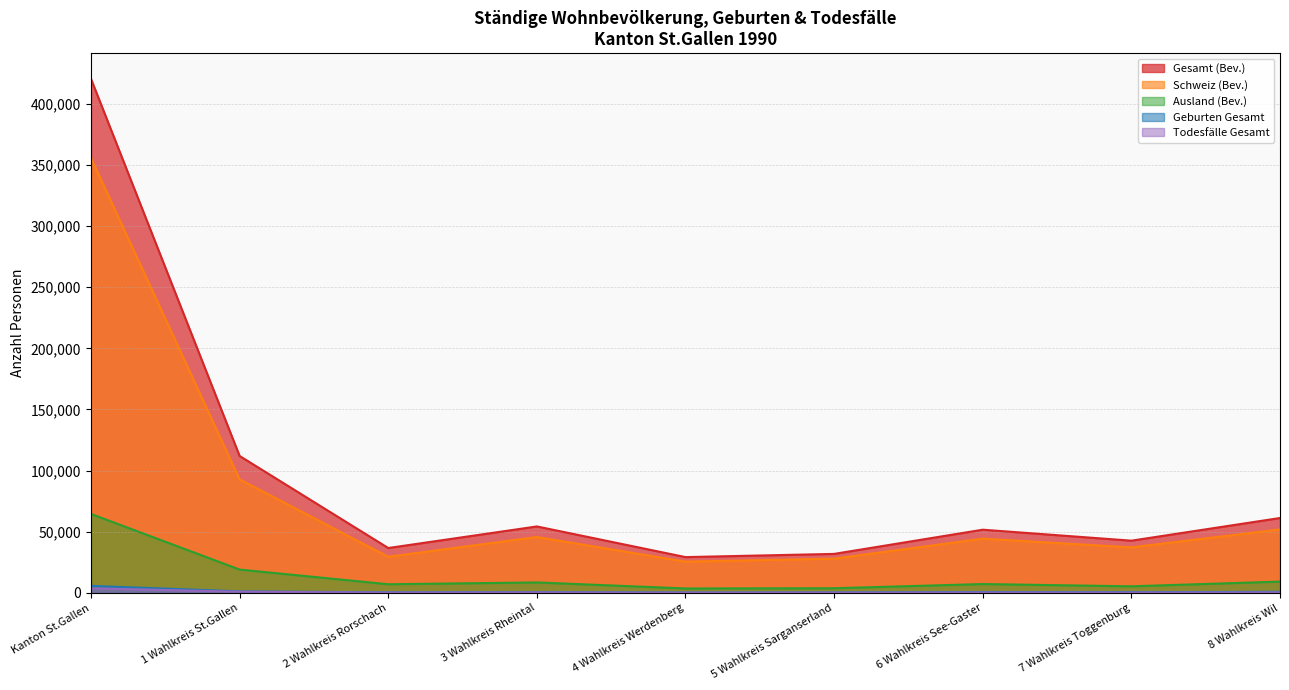

True or false: Gesamt (Bev.) and Schweiz (Bev.) cross at least once.

False